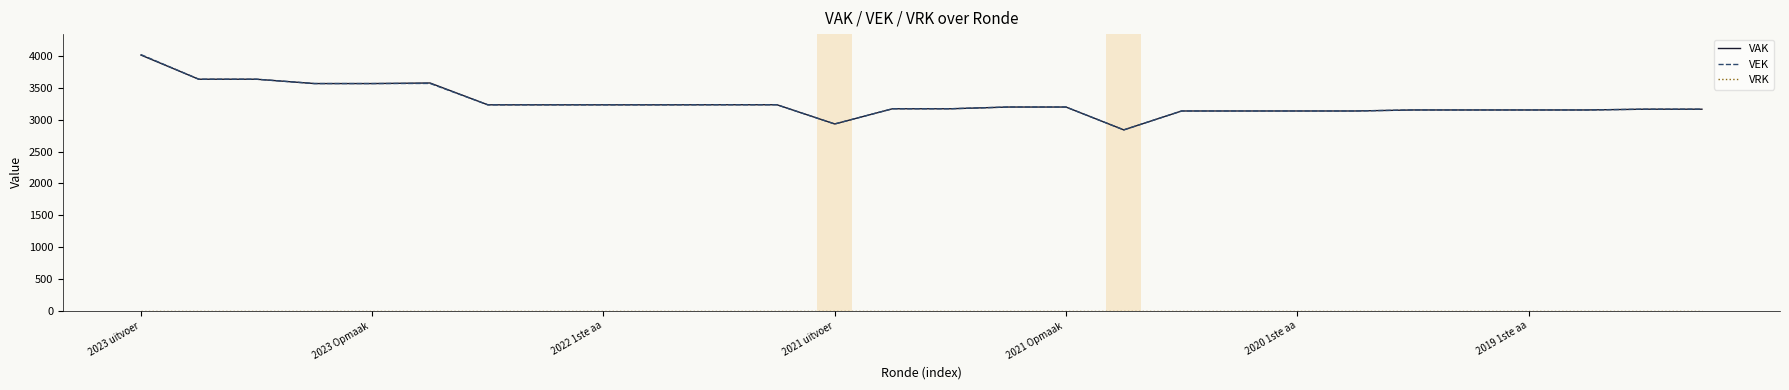

Which series has the largest range (max minus min)?

VEK